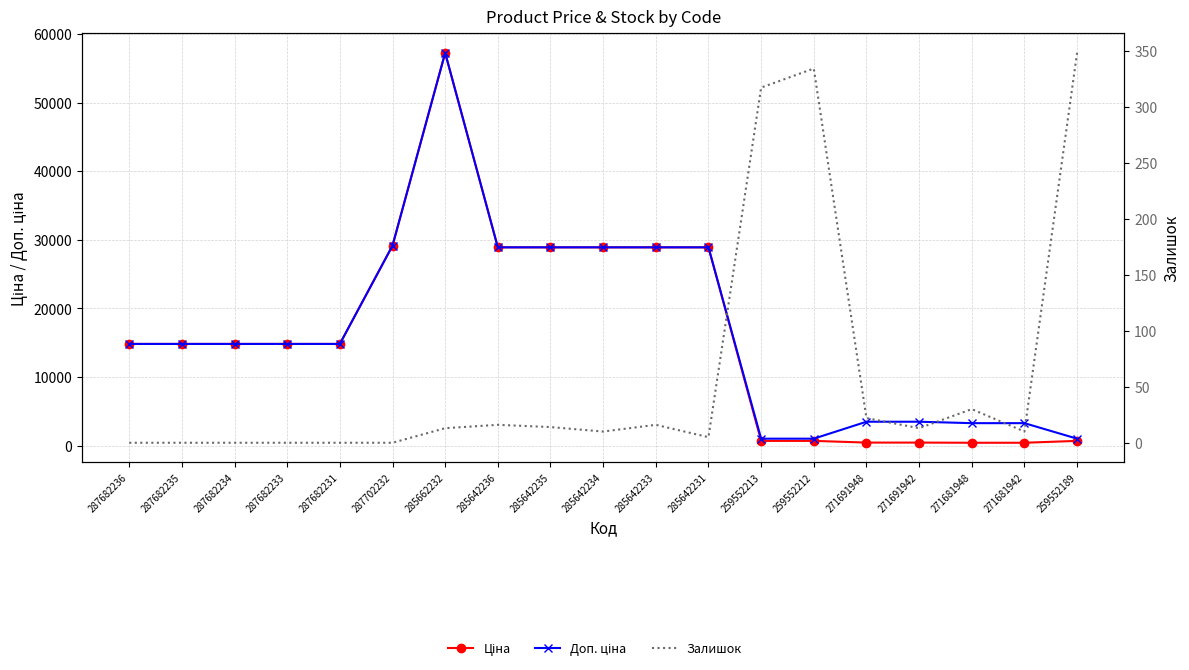

True or false: Доп. ціна and Залишок cross at least once.

False